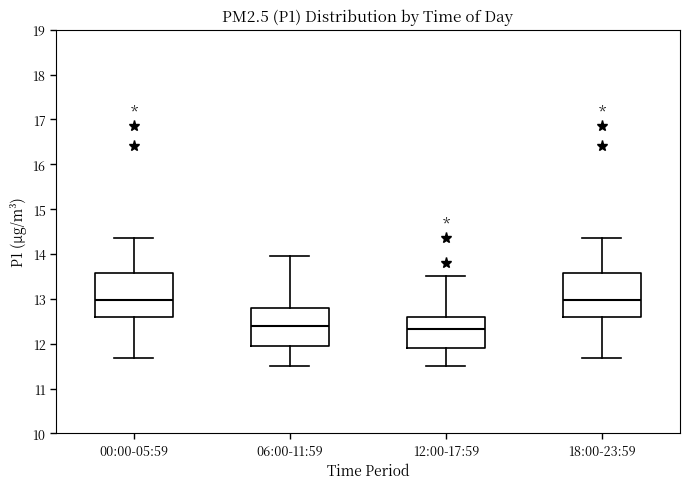

Reading left to right, transcribe this box plot: for each box, give where its median line is, the range the box spans, and where its two whiskers end, as read against the y-axis. The values are not printed on the chart, so give them approximately, as read against the axis.

00:00-05:59: median 13.0, box 12.6 to 13.6, whiskers 11.7 to 14.4
06:00-11:59: median 12.4, box 11.9 to 12.8, whiskers 11.5 to 14.0
12:00-17:59: median 12.3, box 11.9 to 12.6, whiskers 11.5 to 13.5
18:00-23:59: median 13.0, box 12.6 to 13.6, whiskers 11.7 to 14.4